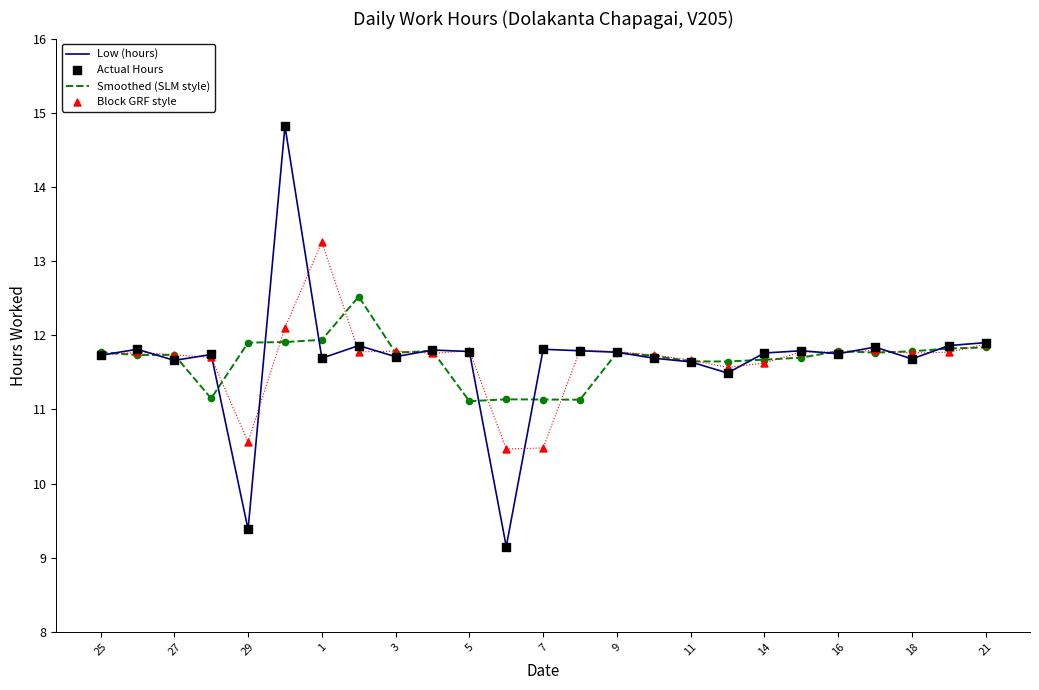

Which series reaches the maximum Y coordinate?

Low (hours)